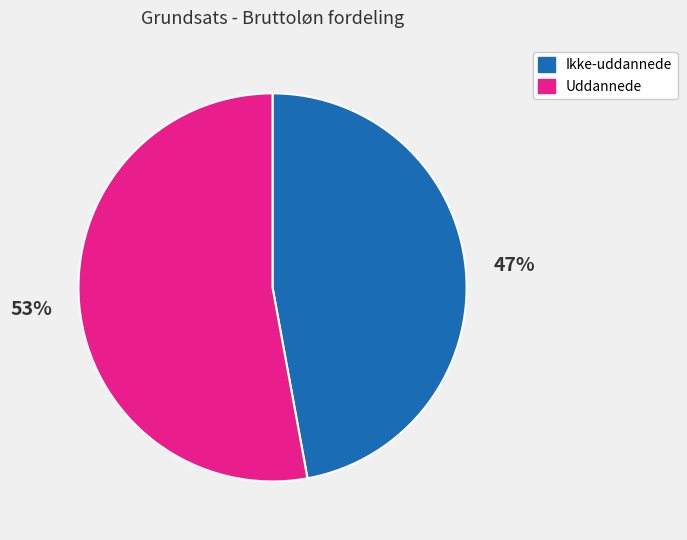

Which category has the biggest portion of the pie?

Uddannede